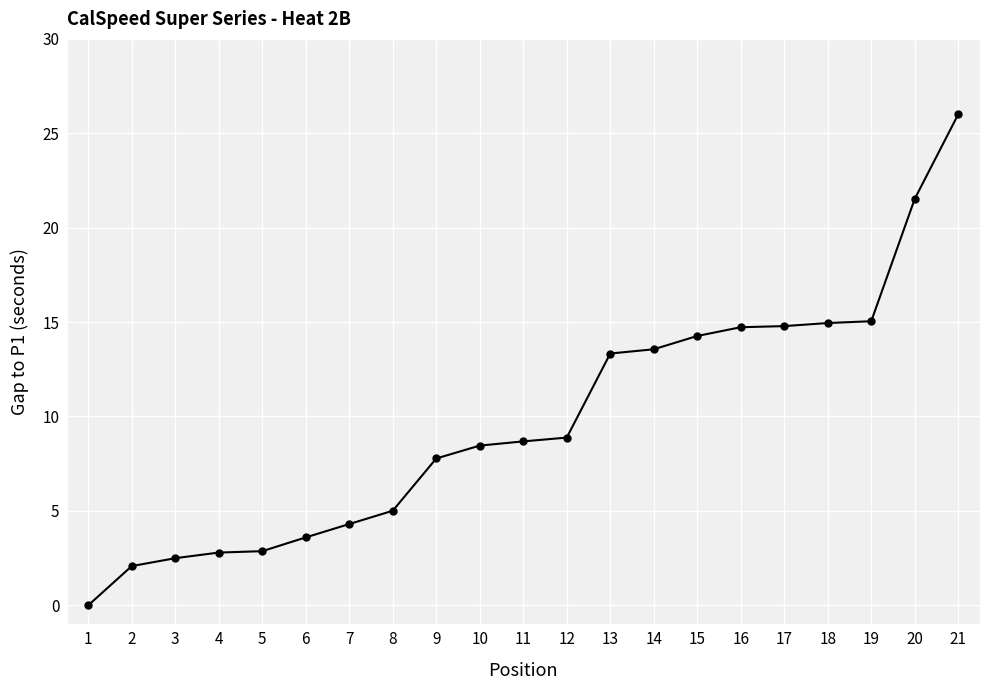

Which label corresponds to the smallest value in the chart?

1